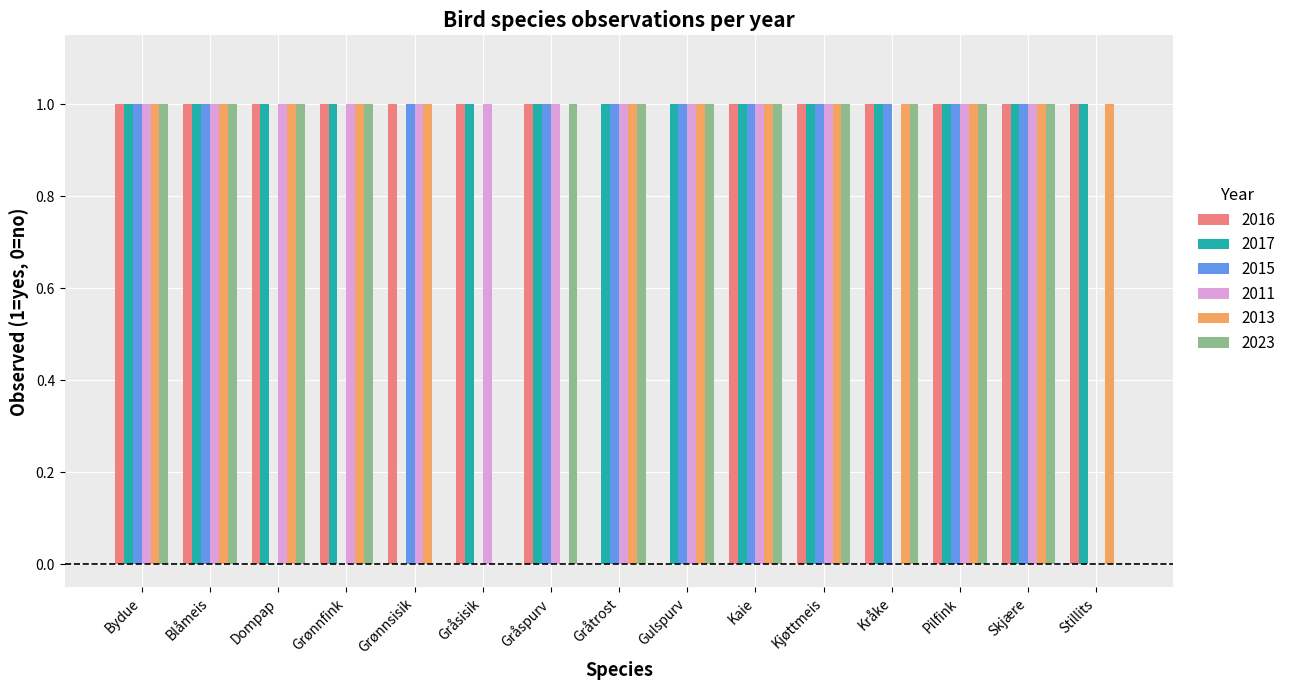

Which series has the largest total across all categories?

2017